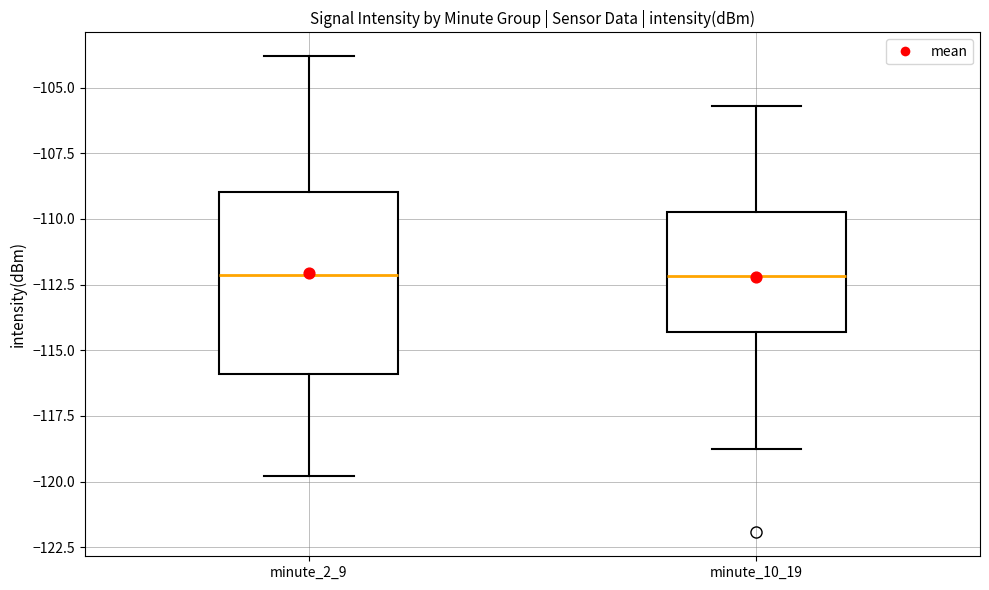

Reading left to right, read every box against the y-axis: the position of its median line, the range the box covers, and the ends of its whiskers. The values are not printed on the chart, so give them approximately, as read against the axis.

minute_2_9: median -112.0, box -116.0 to -109.0, whiskers -120.0 to -104.0
minute_10_19: median -112.0, box -114.5 to -110.0, whiskers -118.5 to -105.5